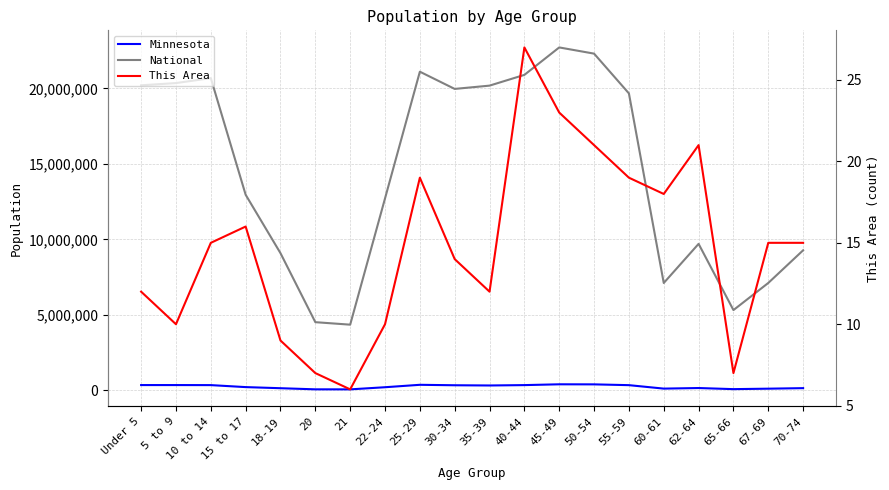

What is the label of the 13th point from the left?

45-49